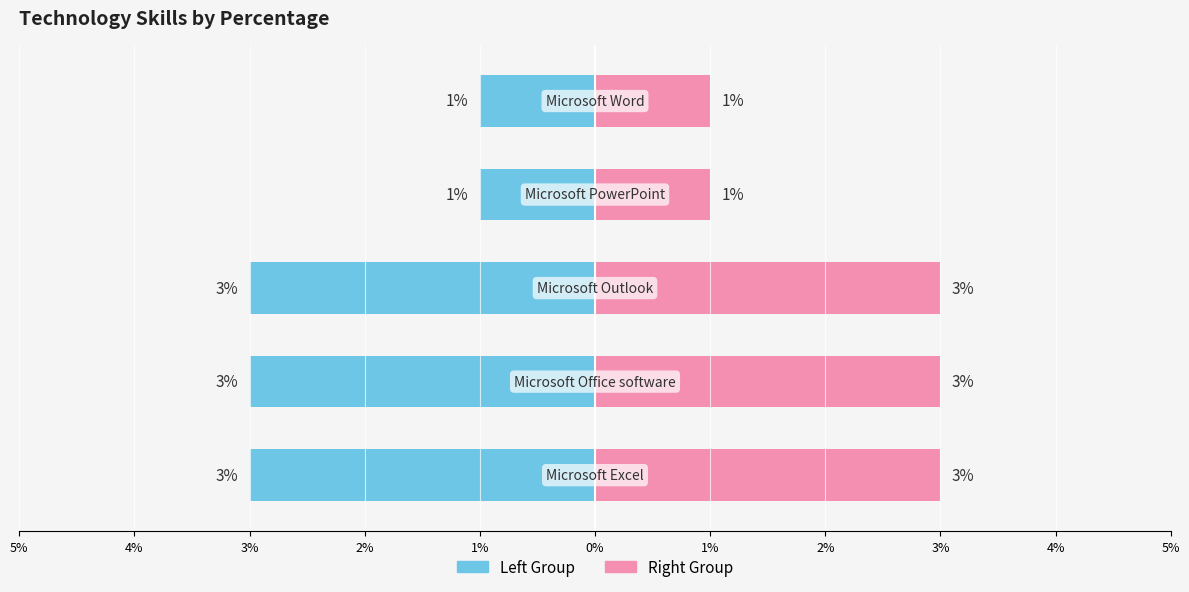

What is the spread (max minus min) of values at 2%?

2